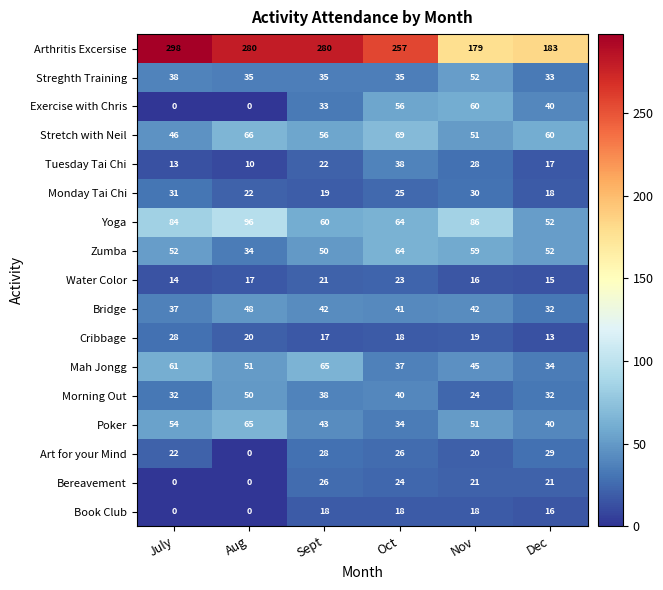

What is the total value across all series at Nov?

801